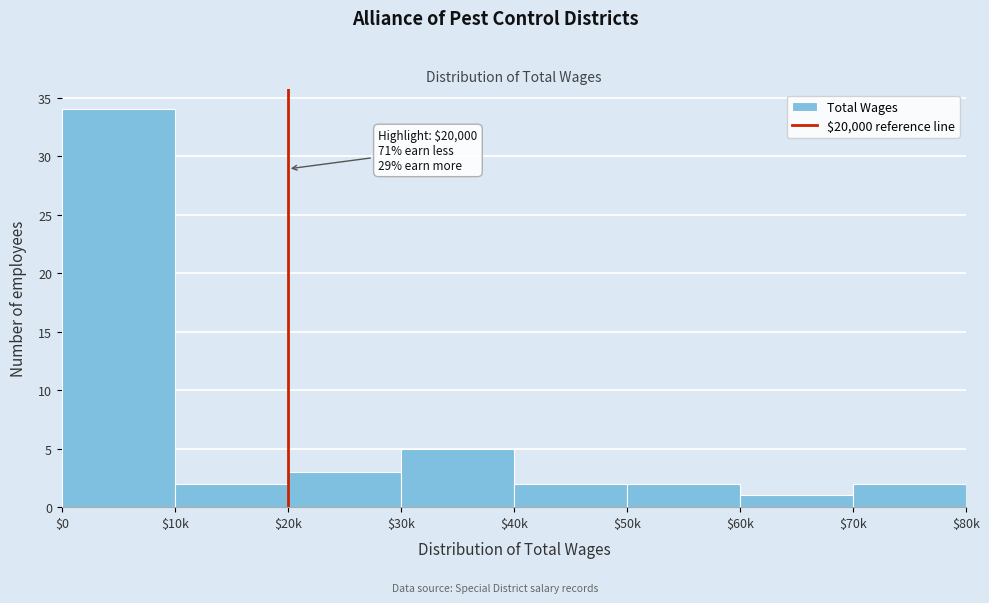

Reading left to right, transcribe all the data shown in this chart.

34	2	3	5	2	2	1	2